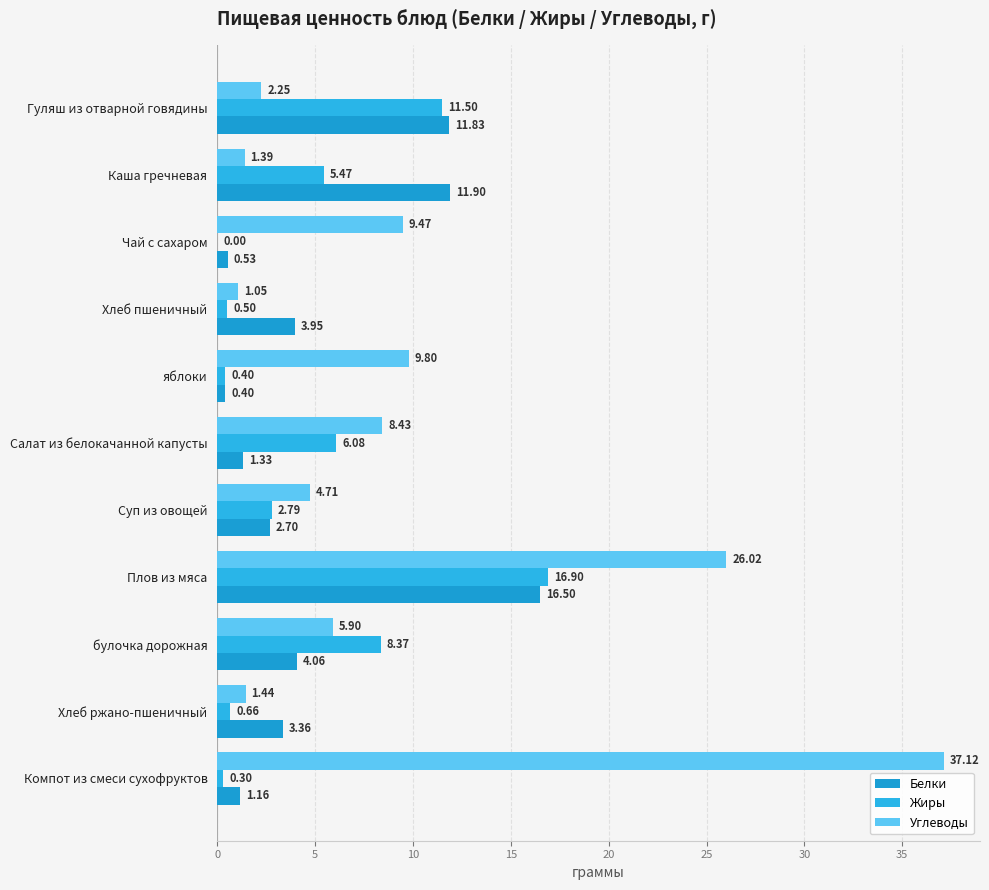

What are all the series names shown in the legend?

Белки, Жиры, Углеводы